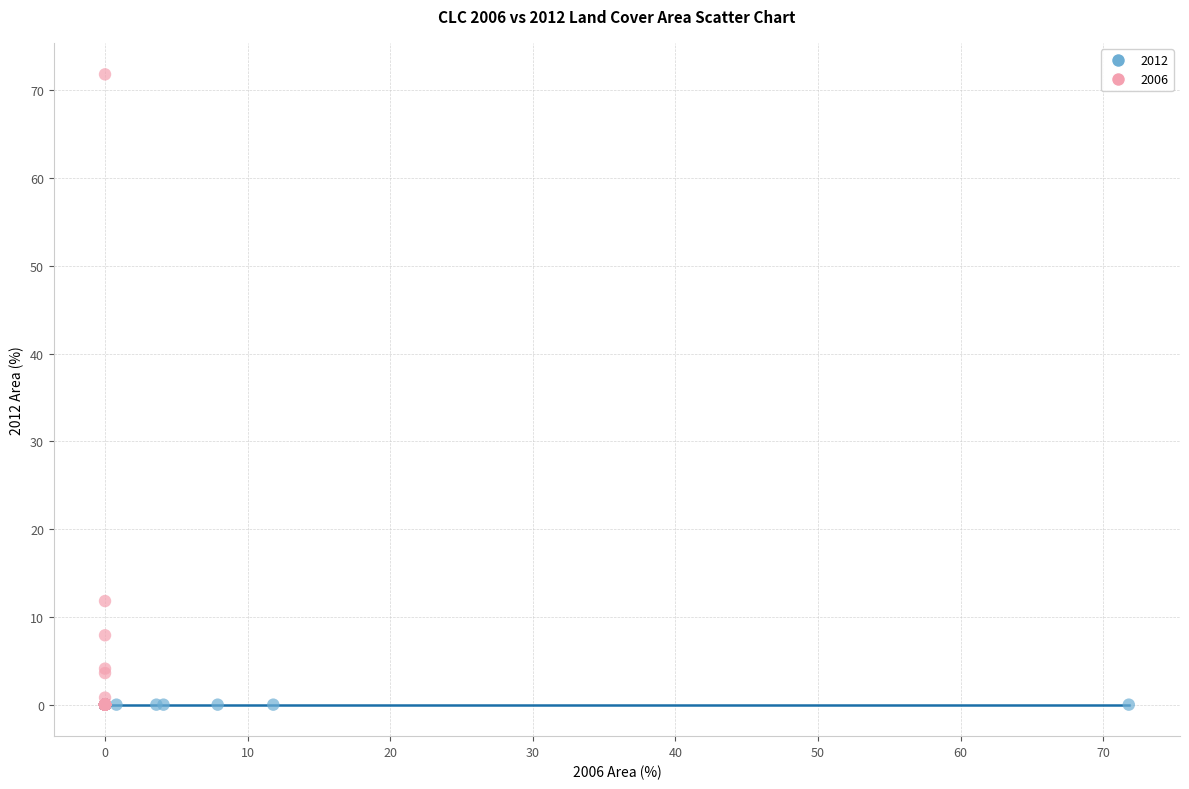

Which series contains the highest Y value?

2006